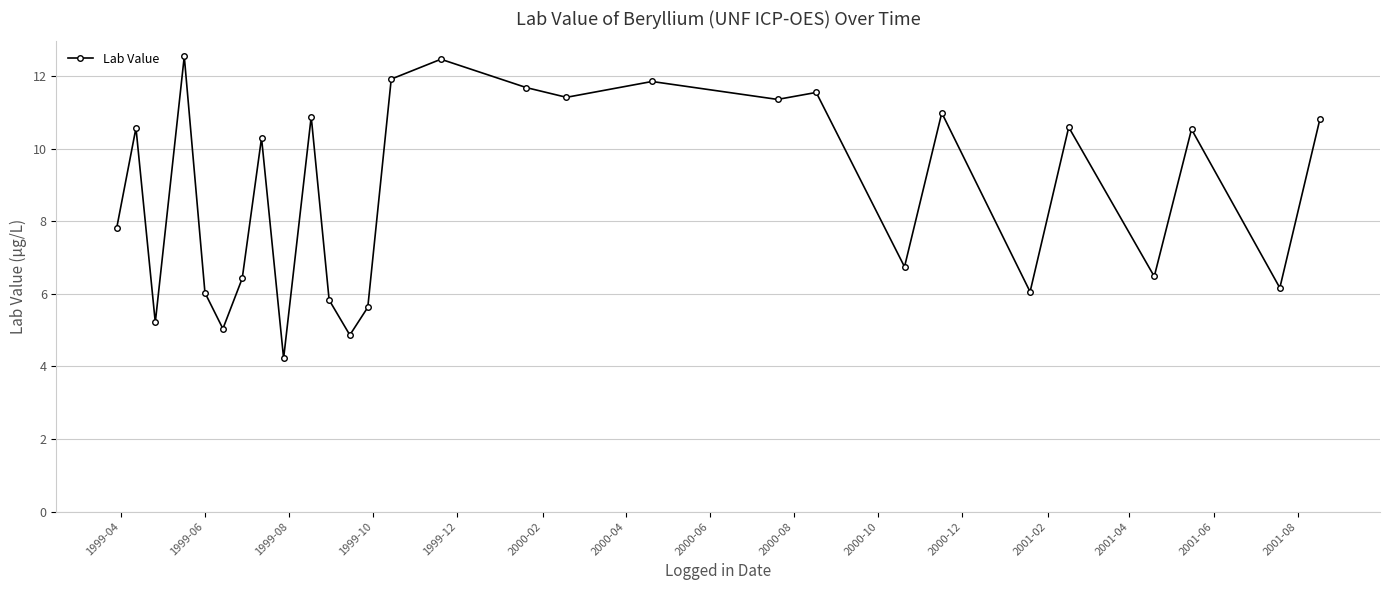

Is this an area chart (filled region under the line)?

No